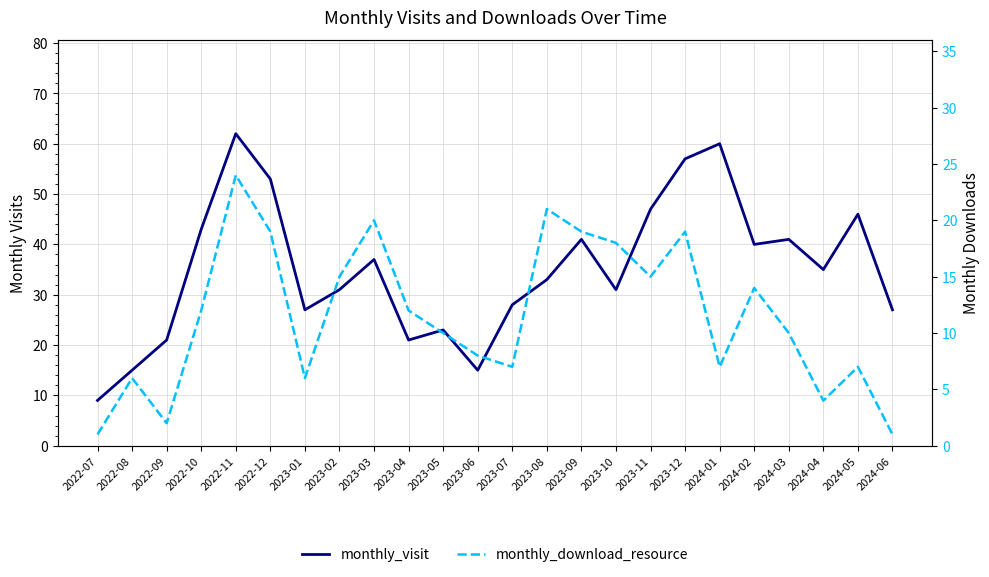

Rank the series at 2023-07 from highest to lowest value.

monthly_visit, monthly_download_resource